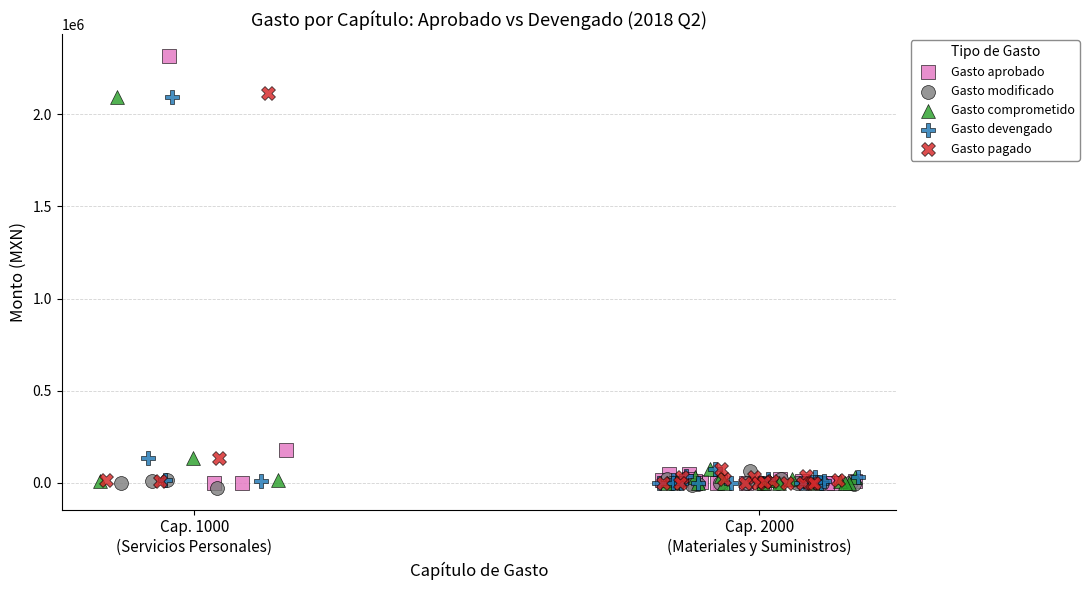

Which series has the largest Y range (max minus min)?

Gasto aprobado